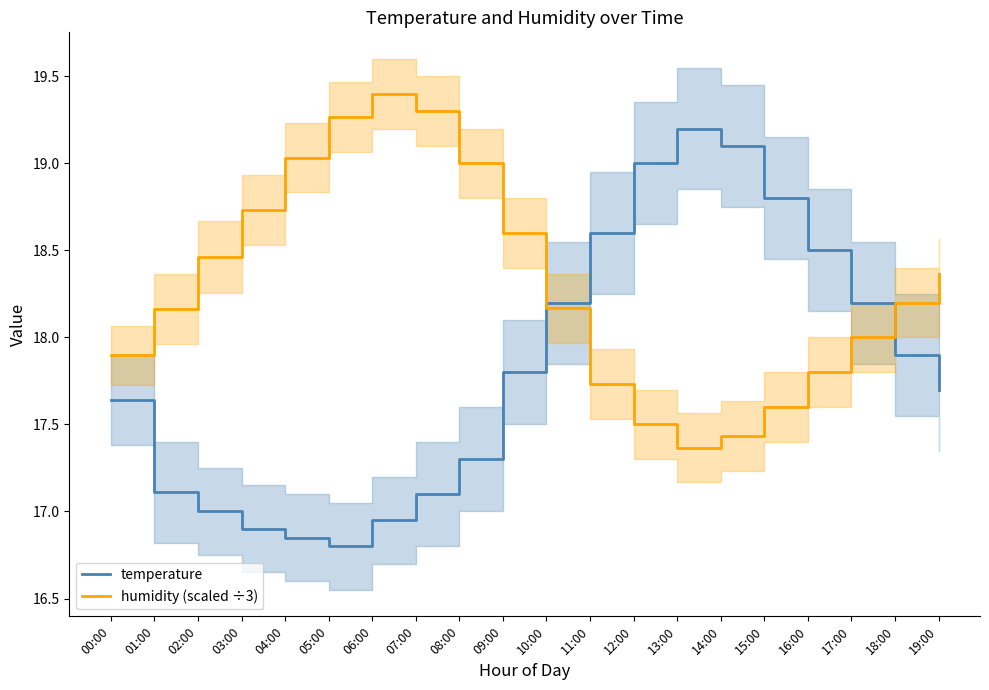

What is the average value of the temperature series?

17.8